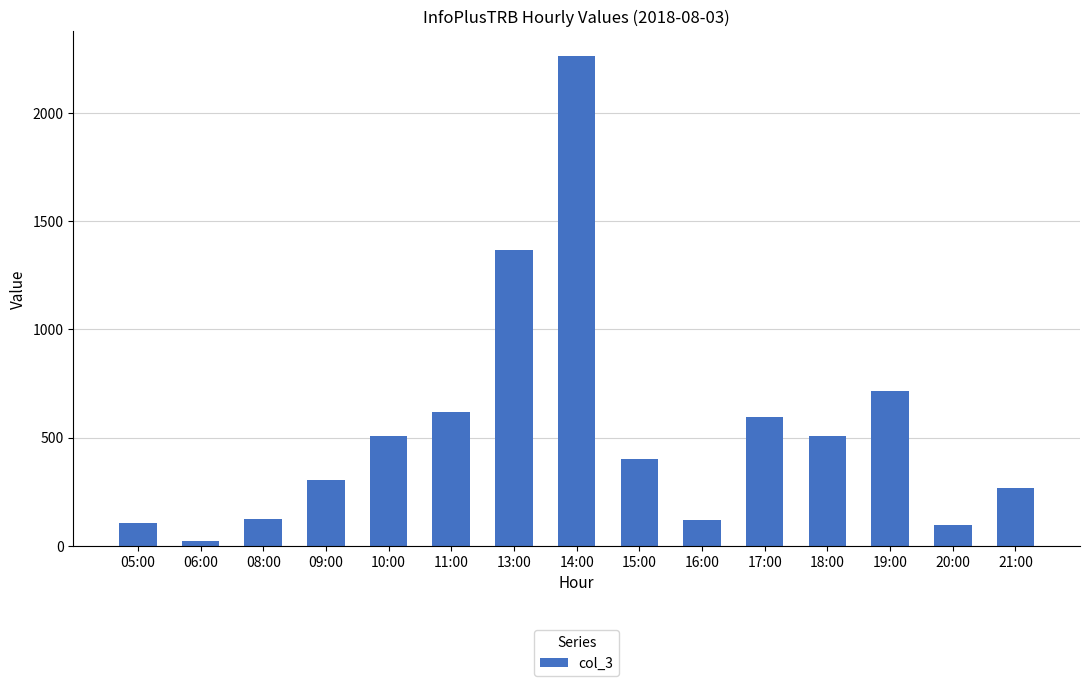

Where is the data nearest to the value 1143?

13:00